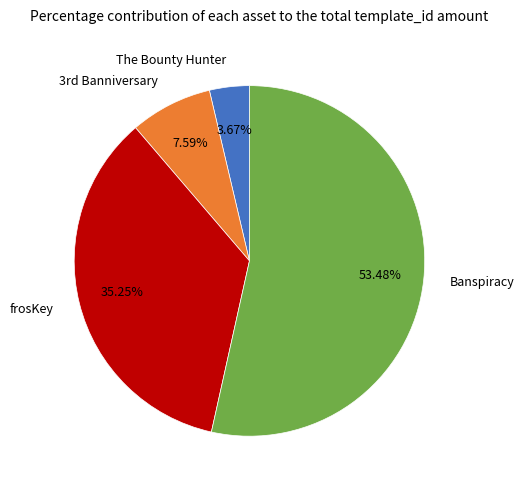

How many slices are in this pie chart?

4